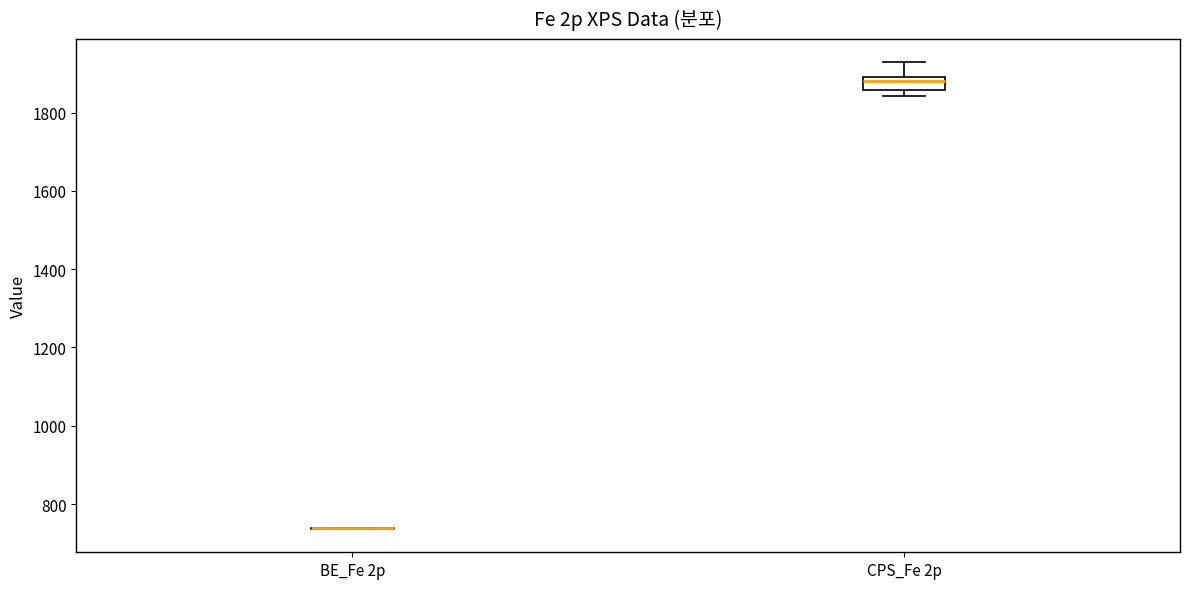

Which box is the tallest, from its lower edge to its upper edge?

CPS_Fe 2p